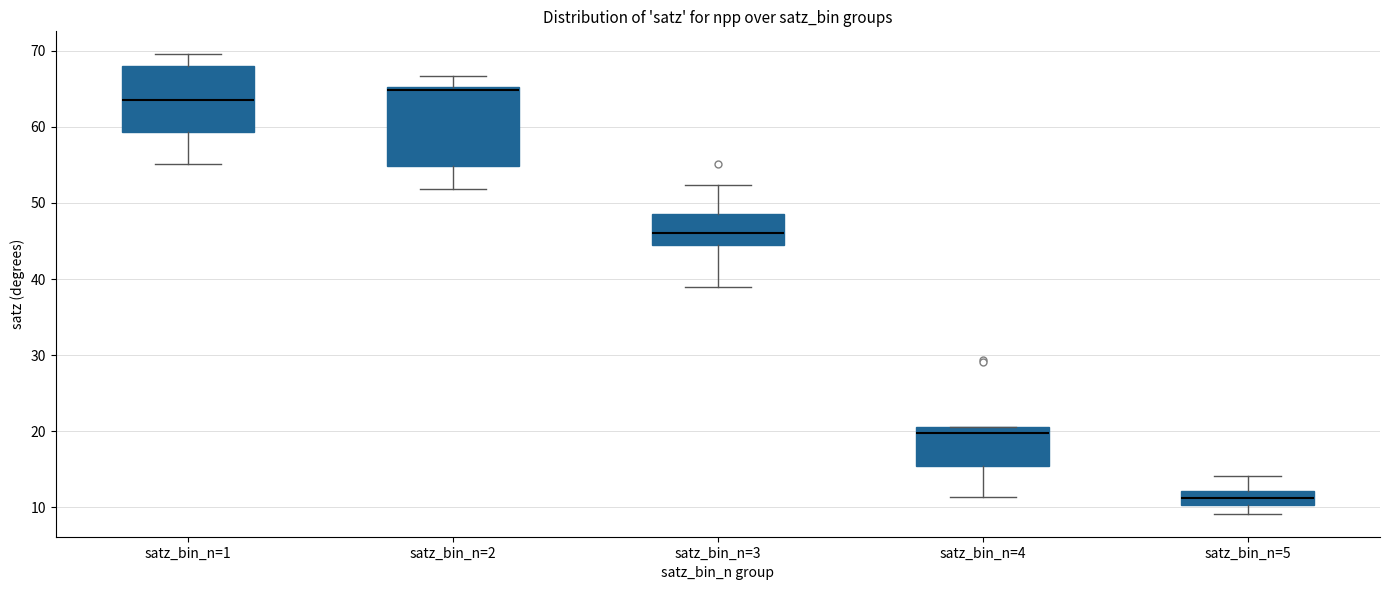

Reading left to right, read every box against the y-axis: the position of its median line, the range the box covers, and the ends of its whiskers. The values are not printed on the chart, so give them approximately, as read against the axis.

satz_bin_n=1: median 64, box 59 to 68, whiskers 55 to 70
satz_bin_n=2: median 65 (just below the box's upper edge), box 55 to 65, whiskers 52 to 67
satz_bin_n=3: median 46, box 45 to 49, whiskers 39 to 52
satz_bin_n=4: median 20, box 15 to 21, whiskers 11 to 21
satz_bin_n=5: median 11, box 10 to 12, whiskers 9 to 14